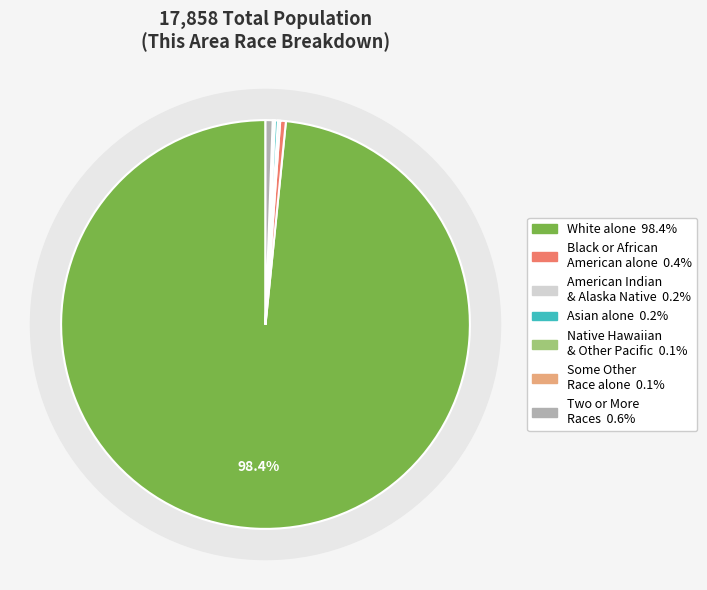

Is the sum of Two or More Races and Native Hawaiian and Other Pacific greater than half?

No